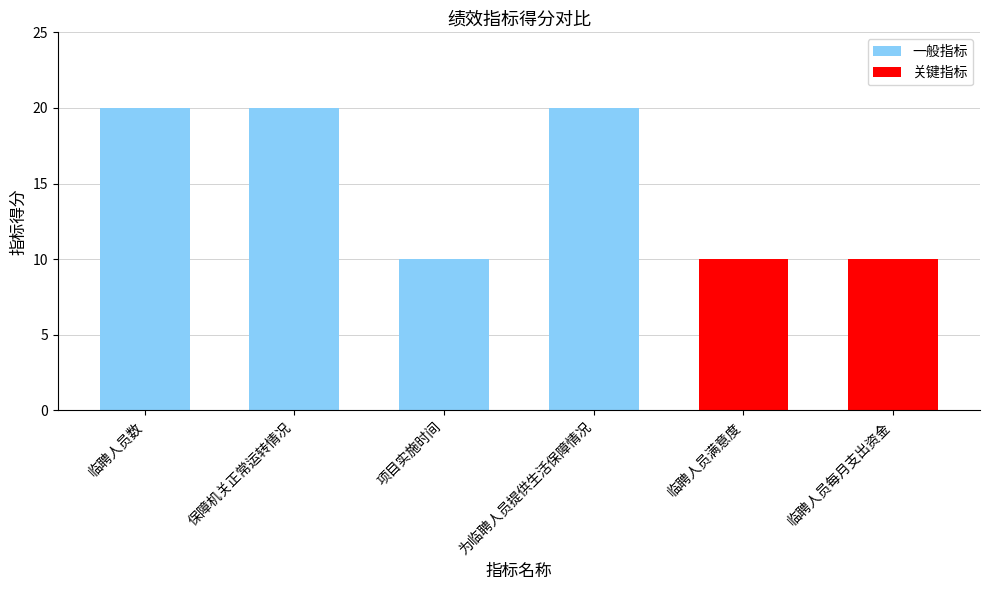

Is it true that the value at 为临聘人员提供生活保障情况 is 20?

True